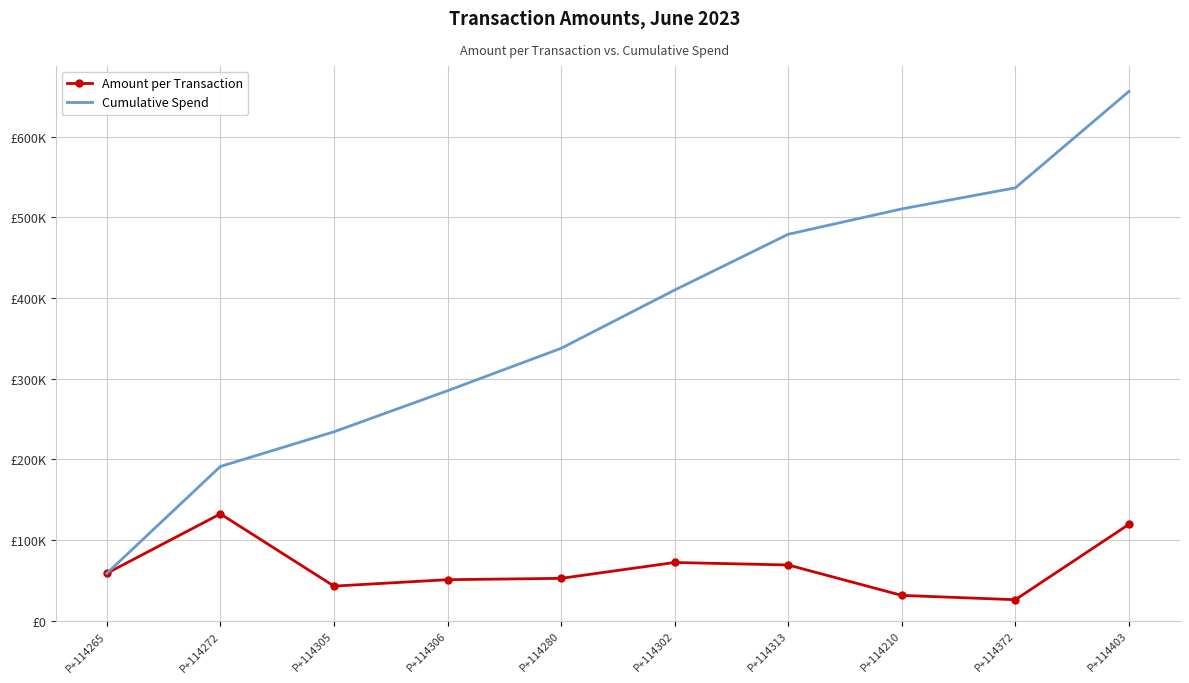

What are all the series names shown in the legend?

Amount per Transaction, Cumulative Spend